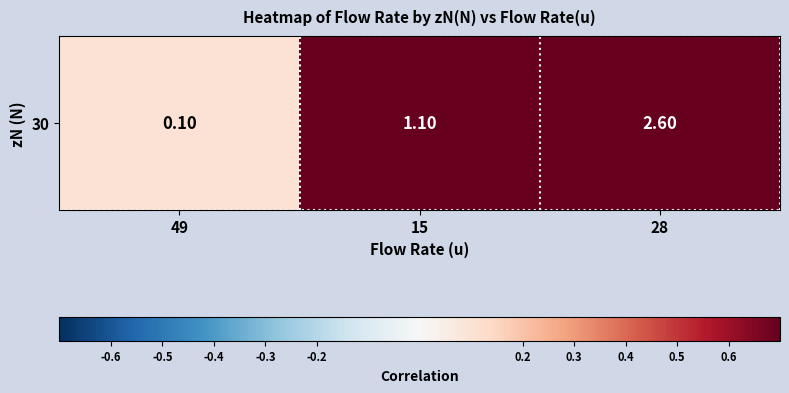

Reading right to left, transcribe all the data shown in this chart.

28=2.6	15=1.1	49=0.1